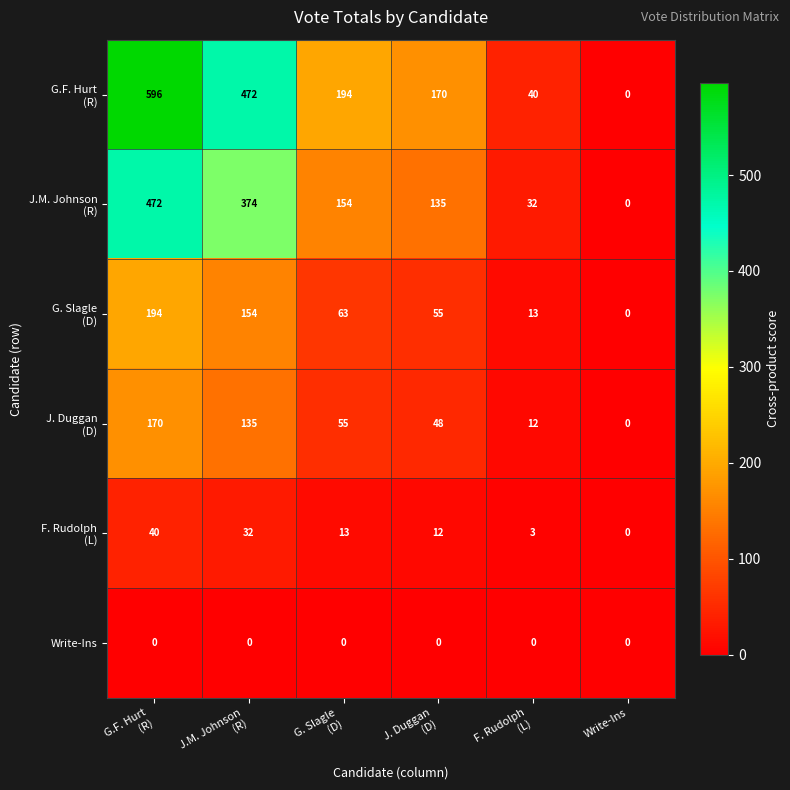

How many categories are shown in the chart?

6